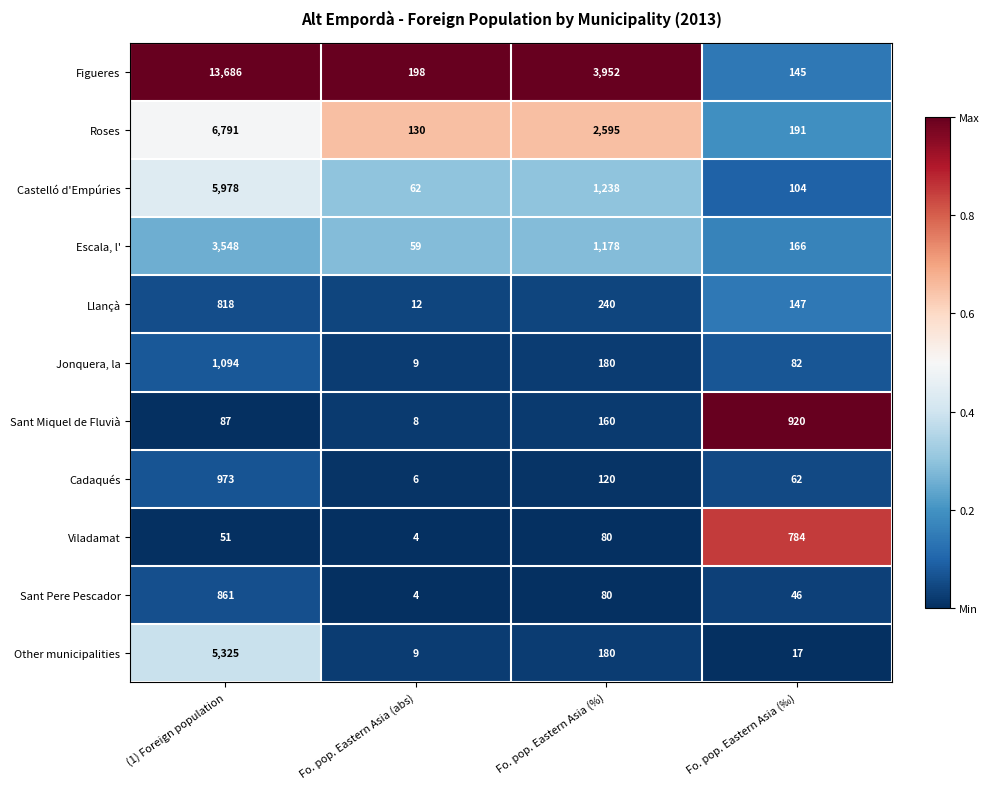

Which series has the largest total across all categories?

Figueres